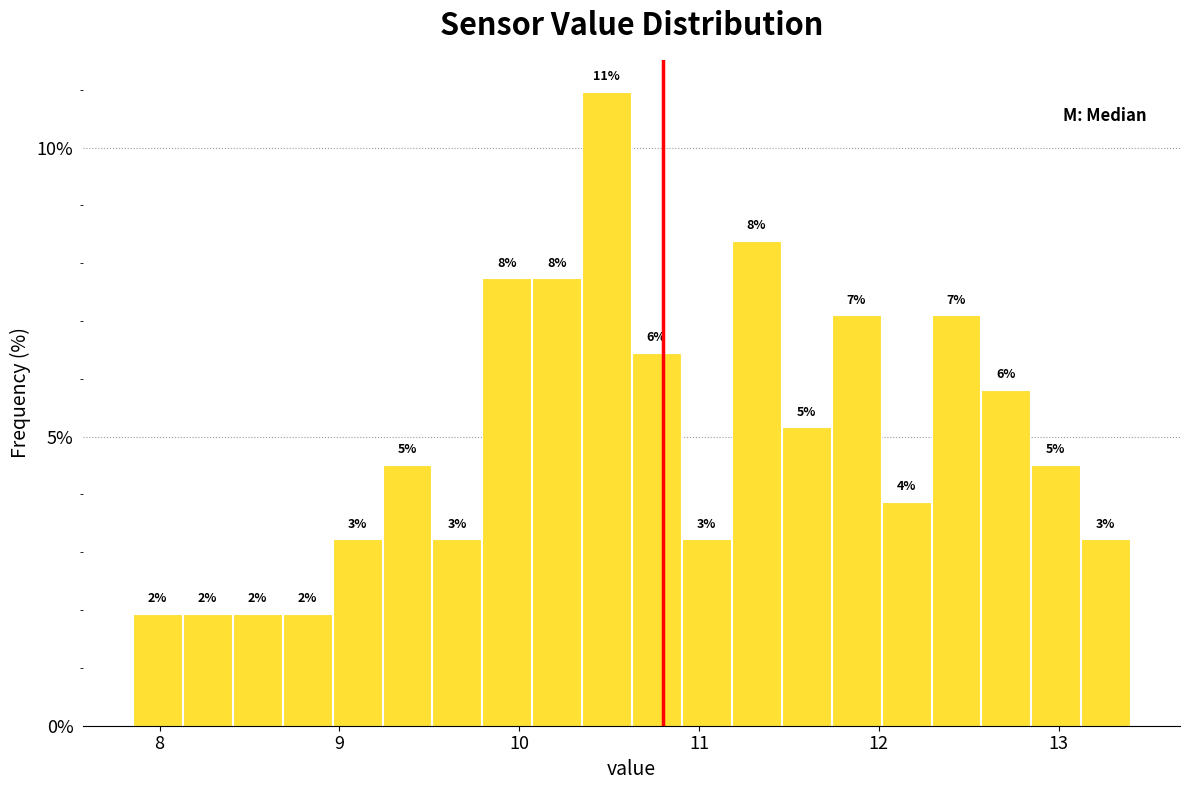

Read against the x-axis, roughly where is the centre of the tallest bar?

10.5